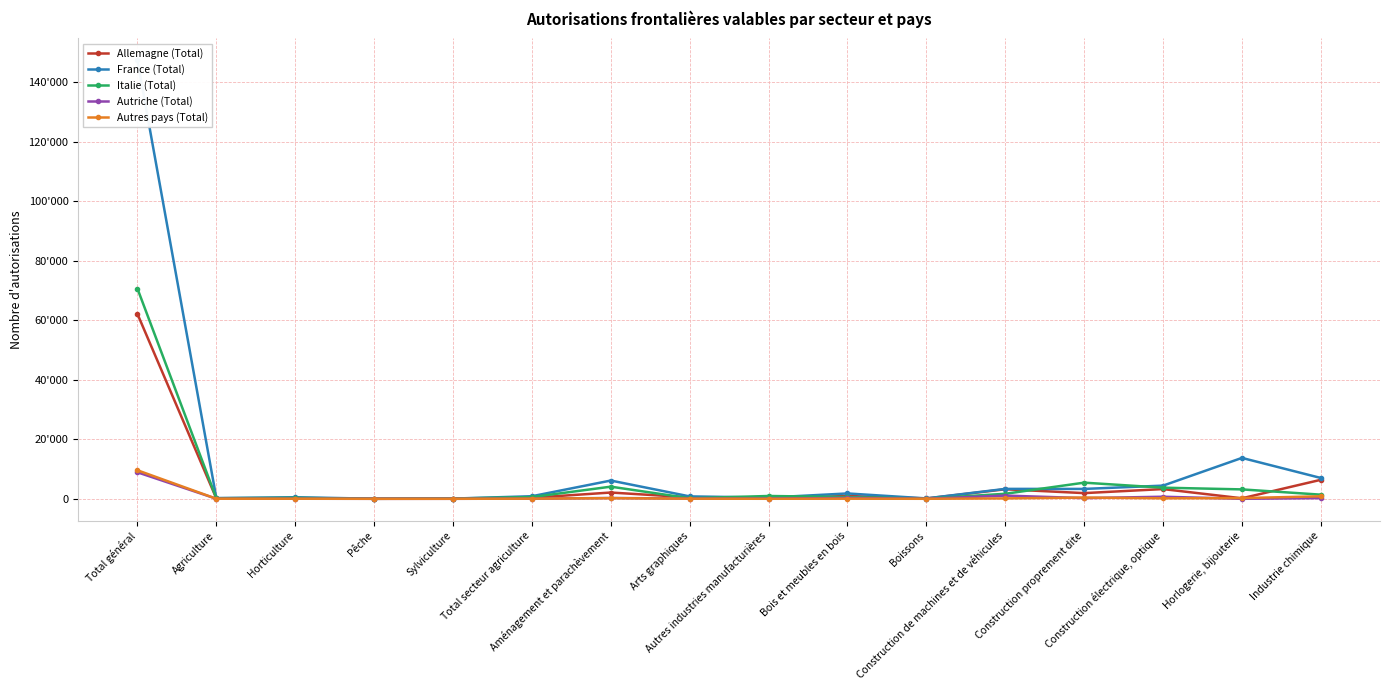

What is the total value across all series at Boissons?

306